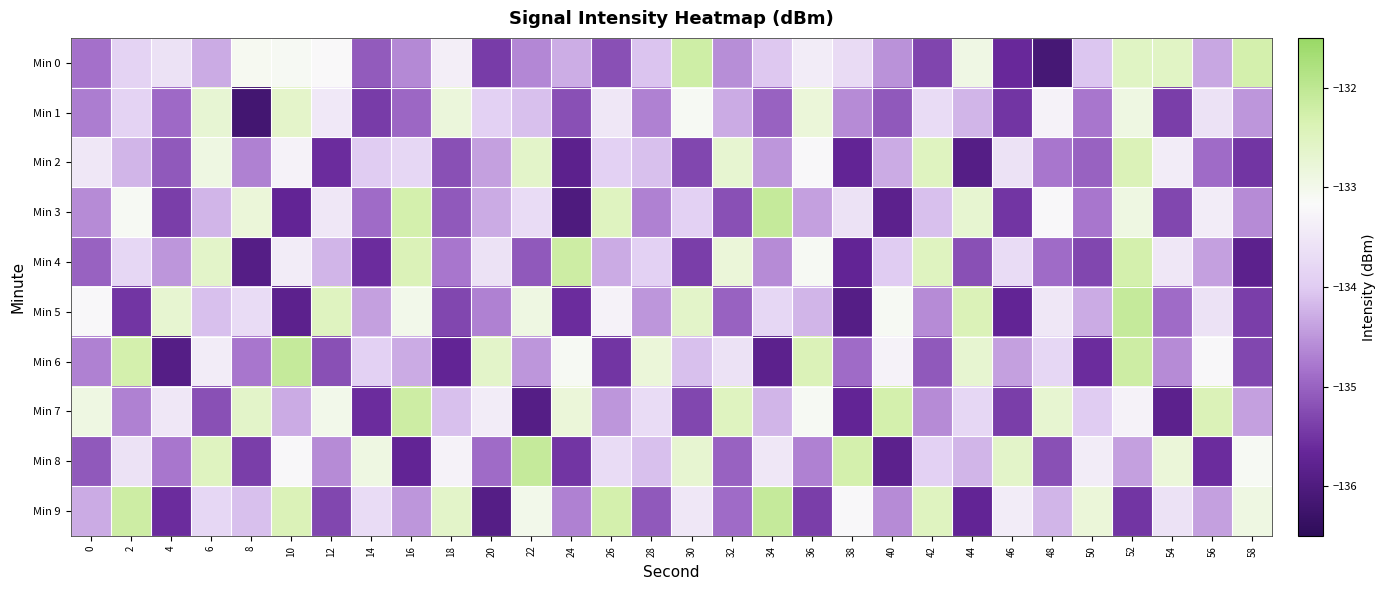

Which category has the highest value across all series?

34